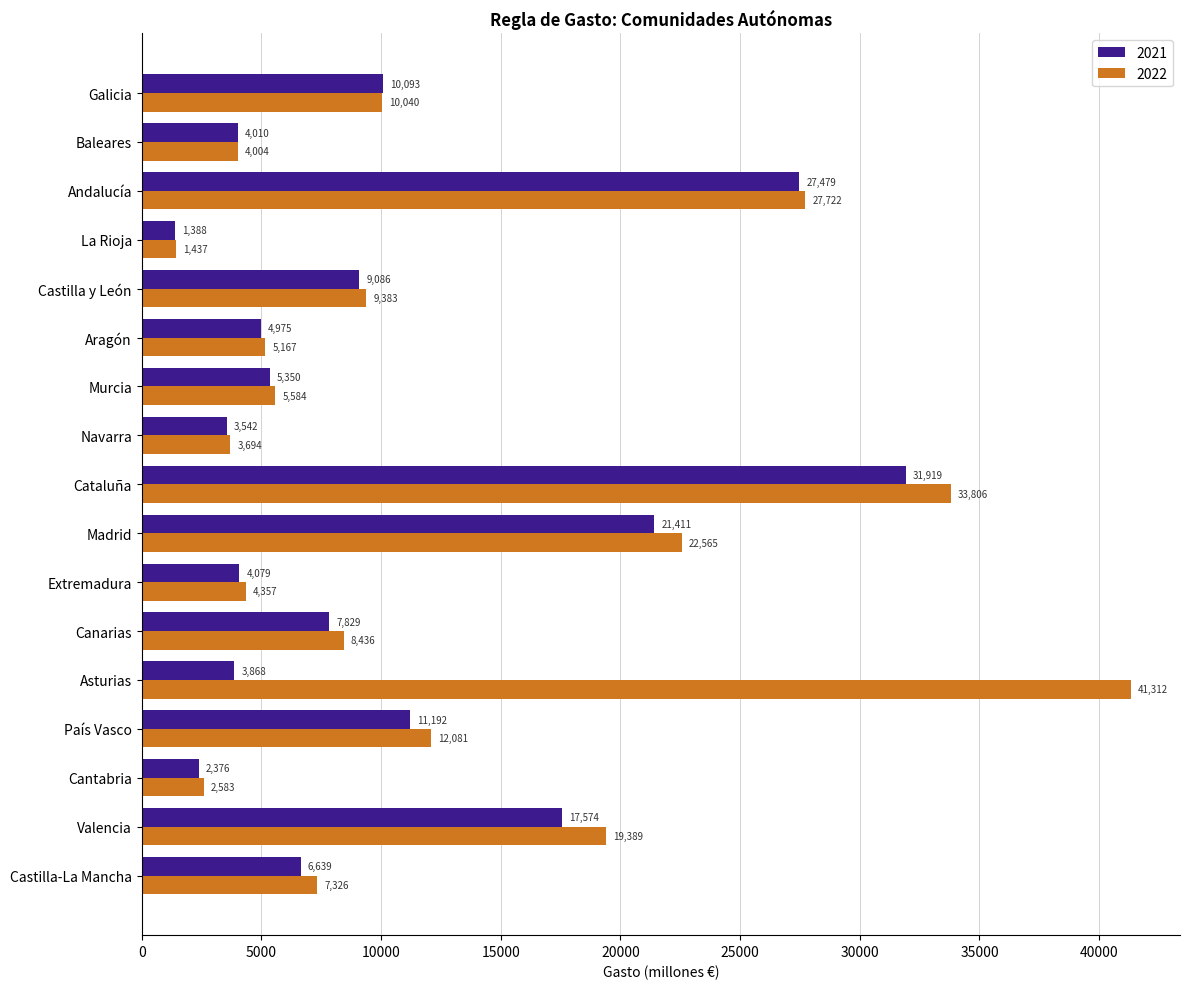

What is the minimum value shown in the chart?

1388